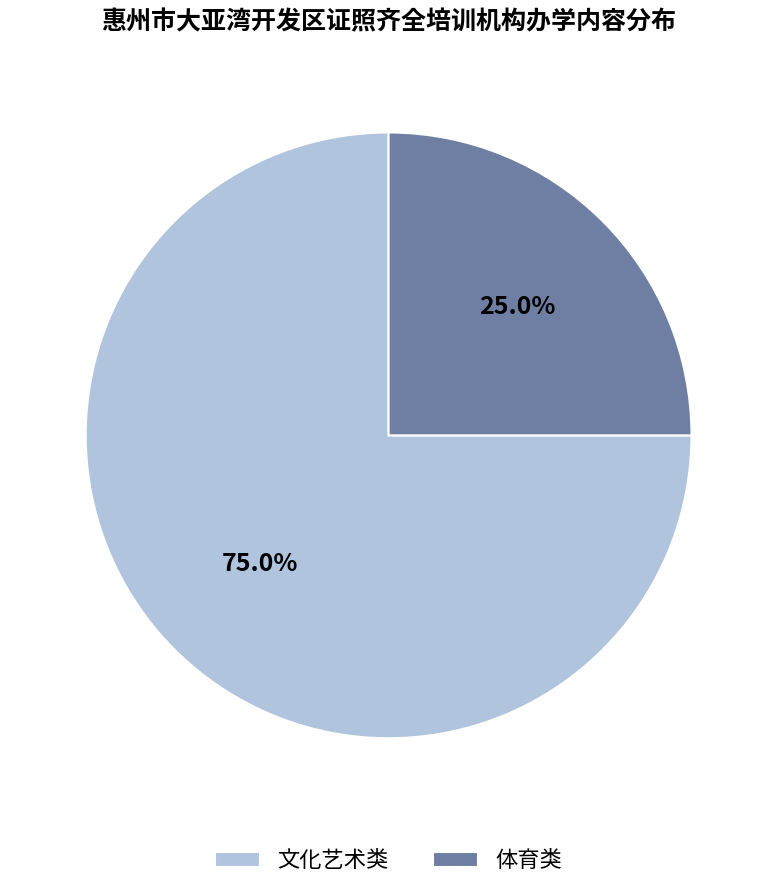

Rank the categories by value from highest to lowest.

文化艺术类, 体育类